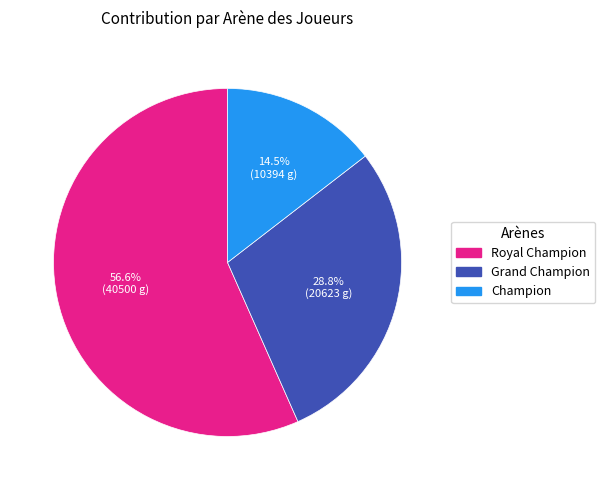

Count the number of slices in the pie.

3